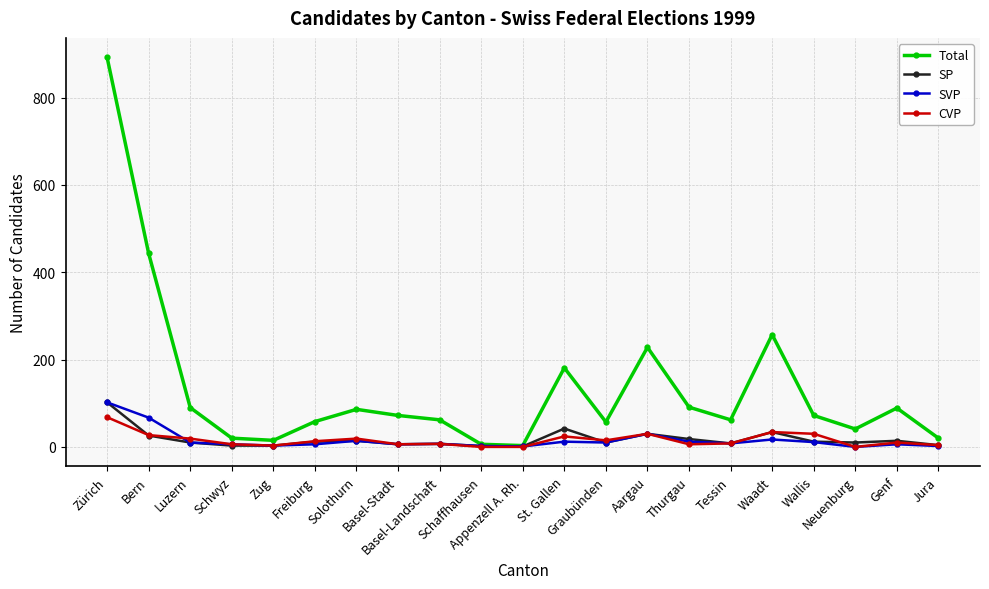

What is the sum of all Total values?

2845